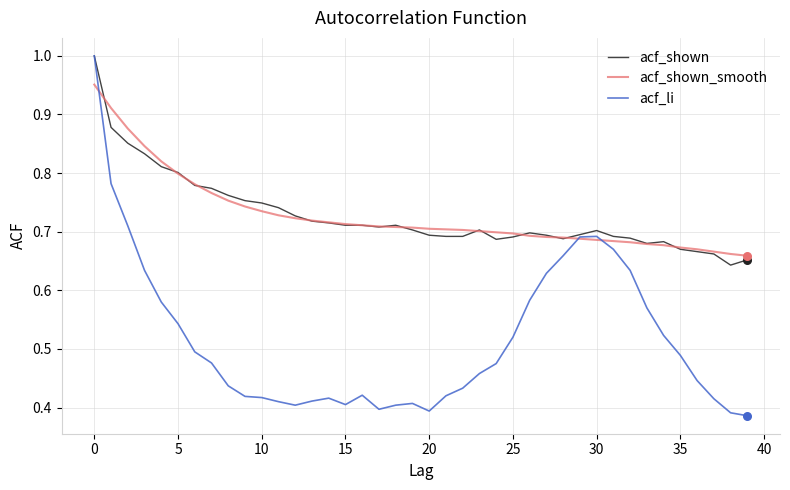

Which series has the largest range (max minus min)?

acf_li